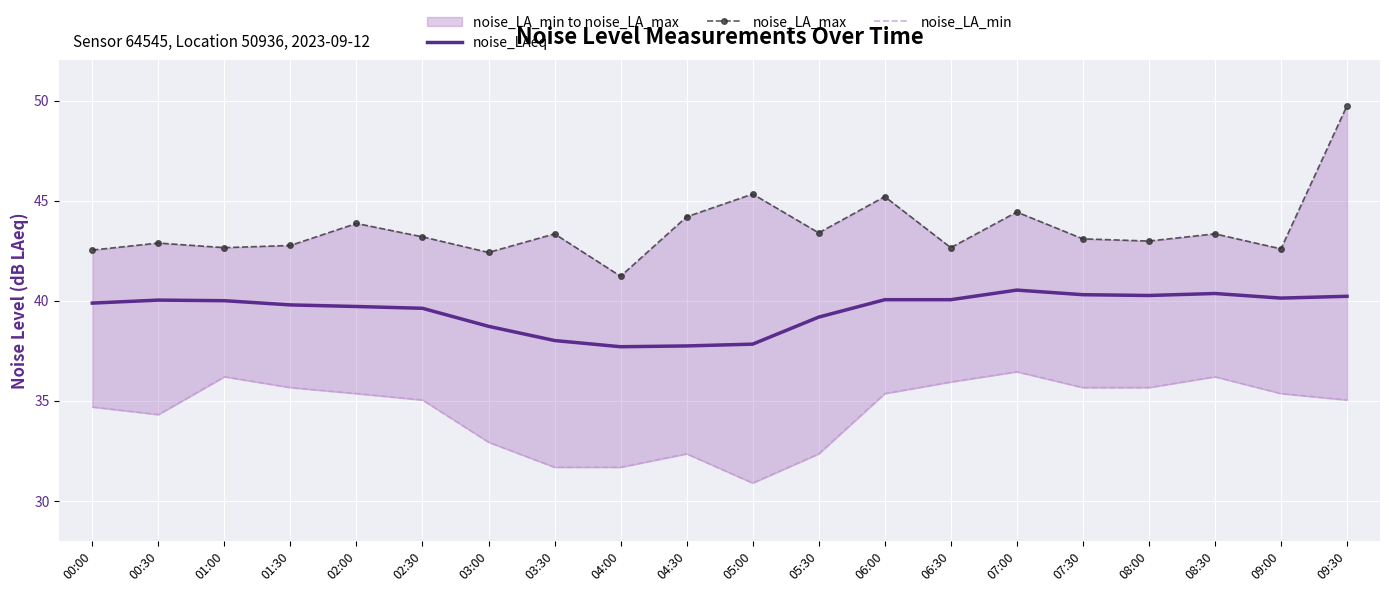

How many interior local peaks does the noise_LA_max series have?

7